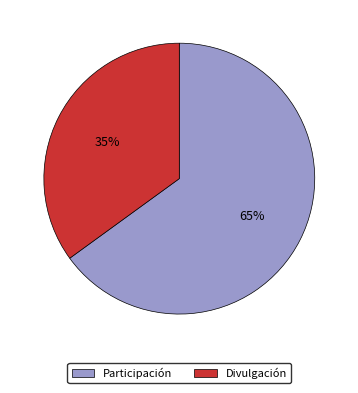

Count the number of slices in the pie.

2